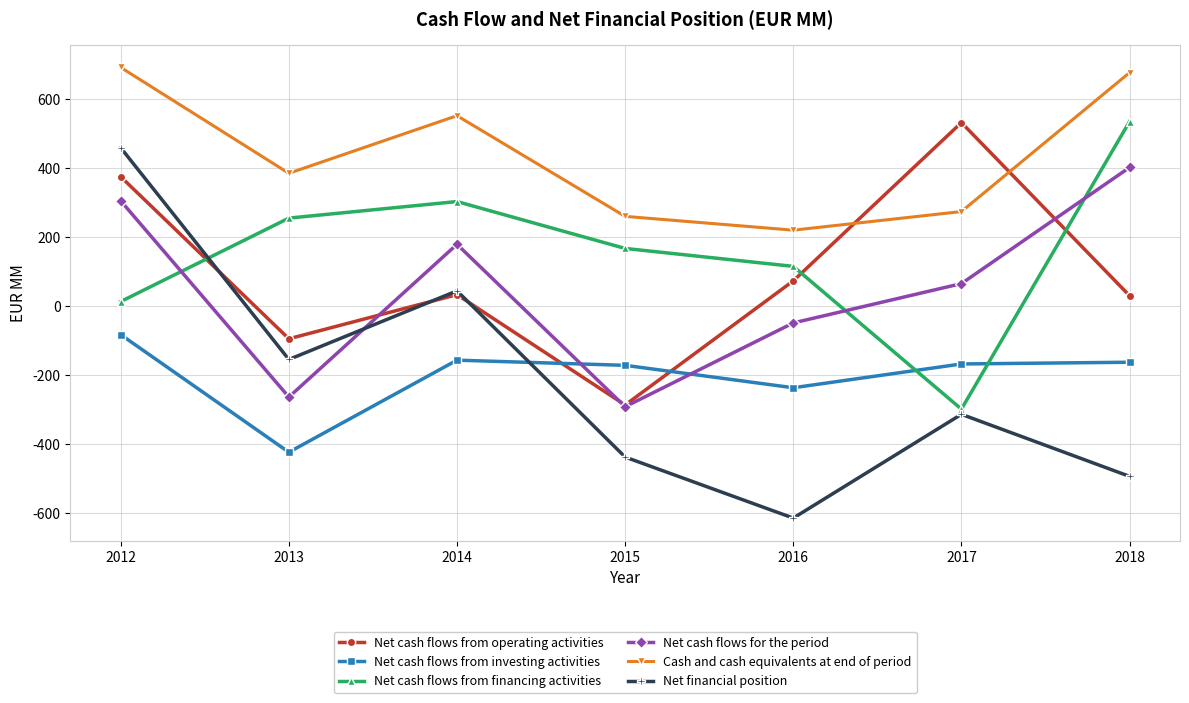

At which label does Net cash flows from financing activities first exceed 167?

2013